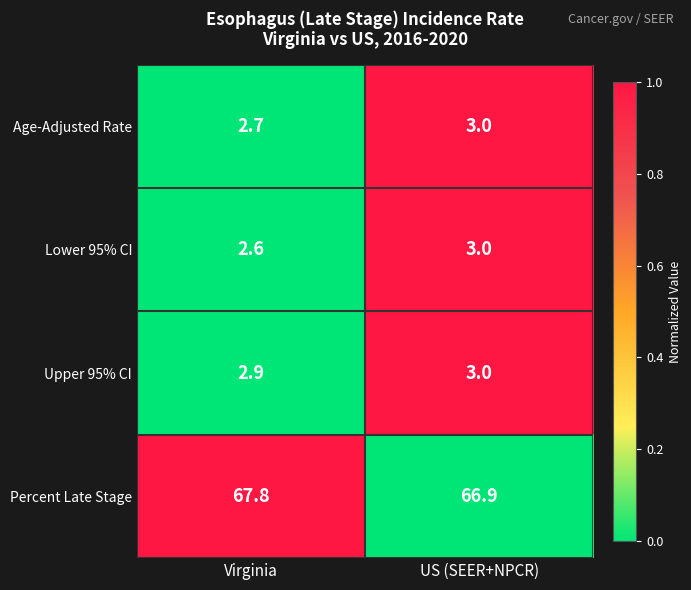

At Virginia, list the series in order from smallest to largest.

Lower 95% CI, Age-Adjusted Rate, Upper 95% CI, Percent Late Stage